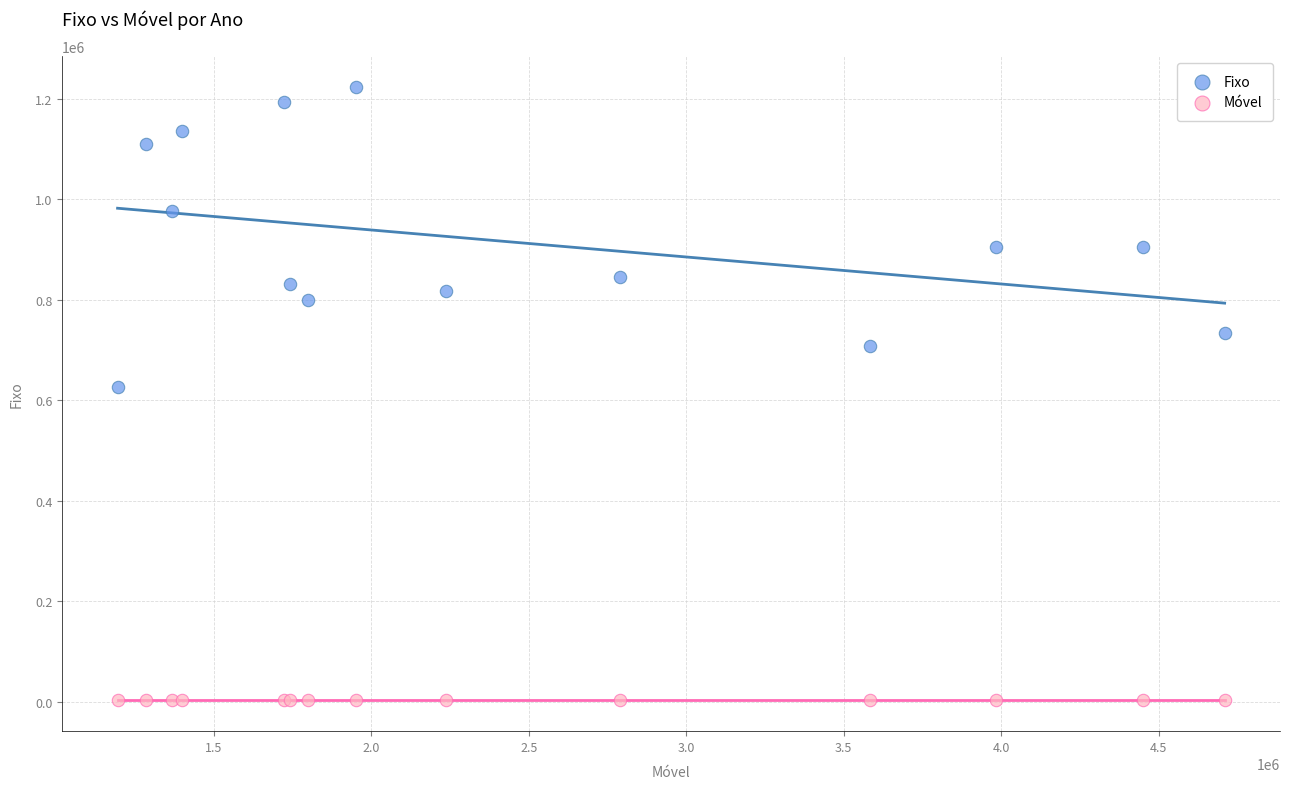

Across all series, what Y value is closest to 612494?

626241